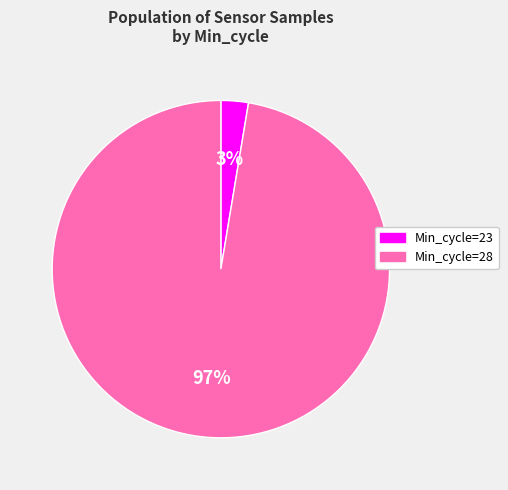

Does any single category account for the majority?

Yes